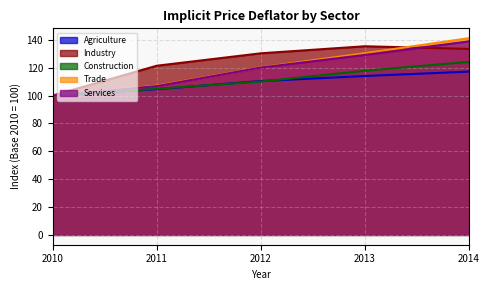

Which category has the highest value in the Construction series?

2014